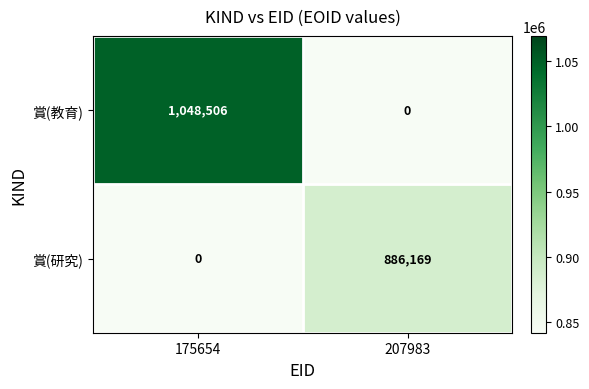

True or false: 賞(研究) has a value of 886169 at 207983.

True